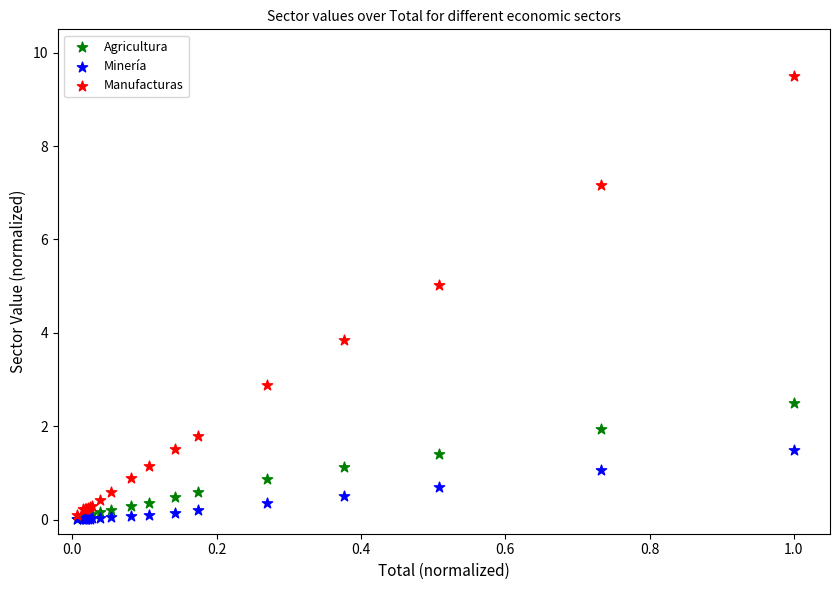

In the Manufacturas series, what Y value is closest to 4?

3.8